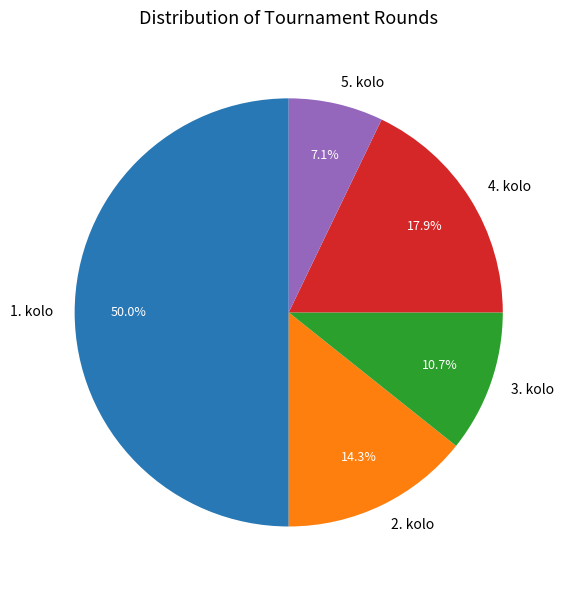

Which category has the smallest portion of the pie?

5. kolo